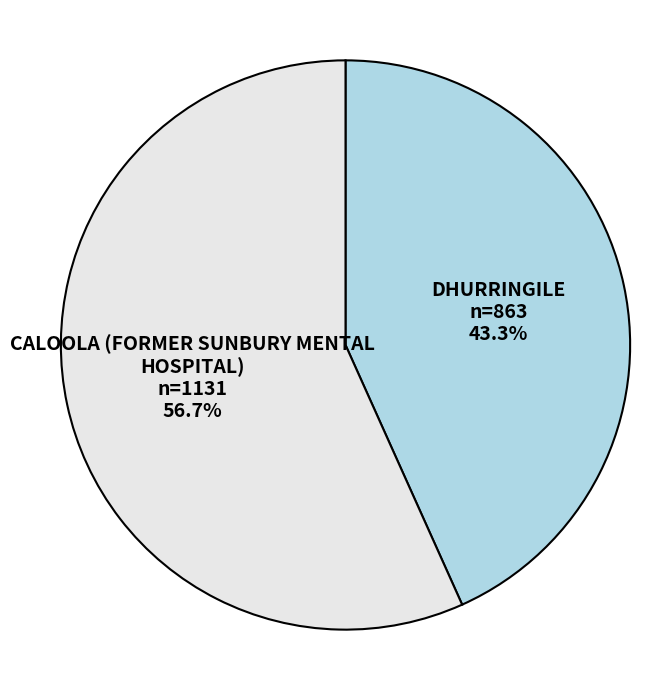

Does DHURRINGILE account for over 50% of the chart?

No